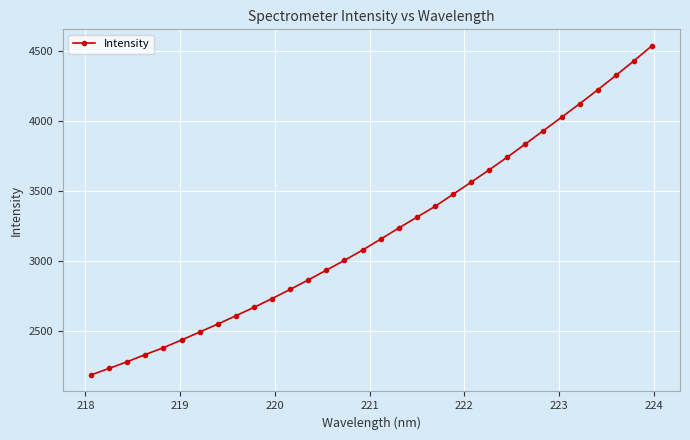

Does the chart display data point markers on the line(s)?

Yes